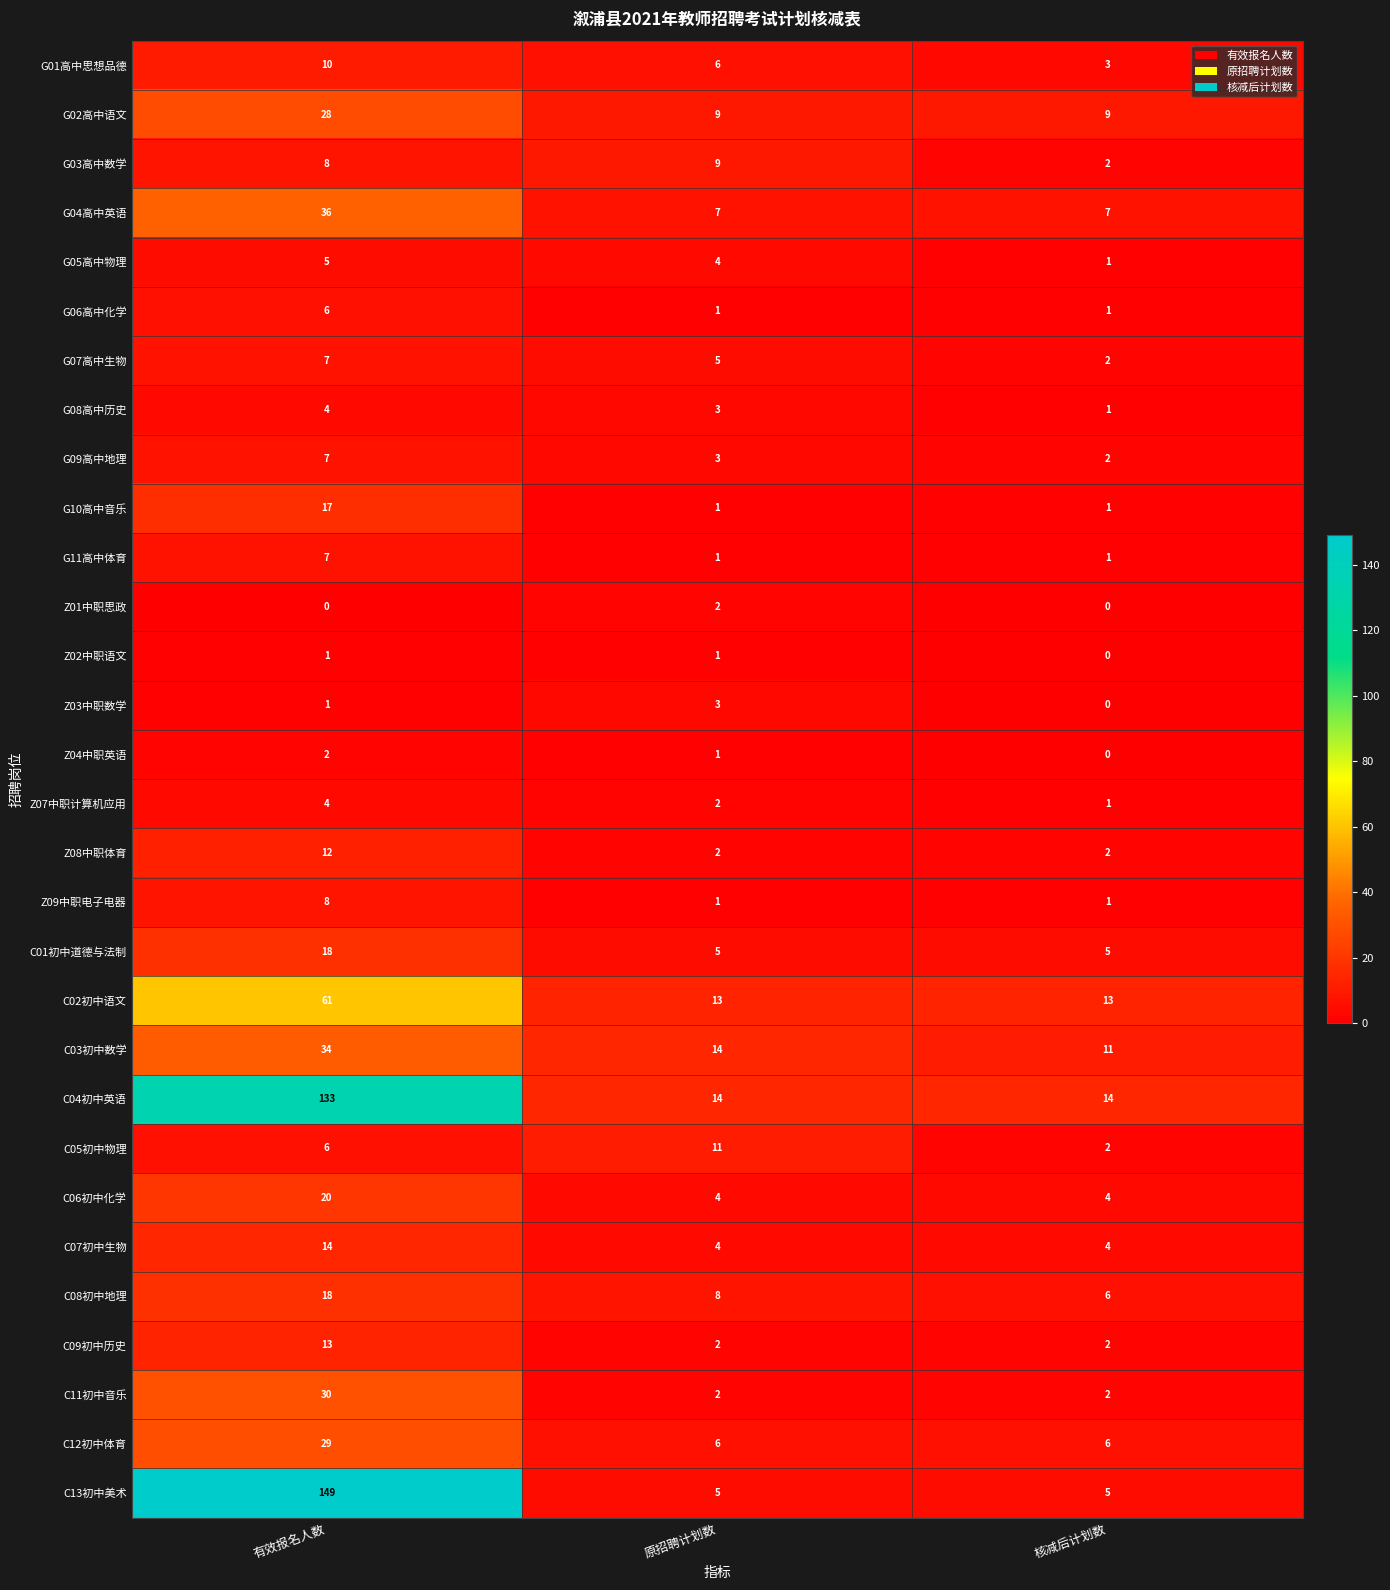

At which label does Z07中职计算机应用 first exceed 2?

有效报名人数